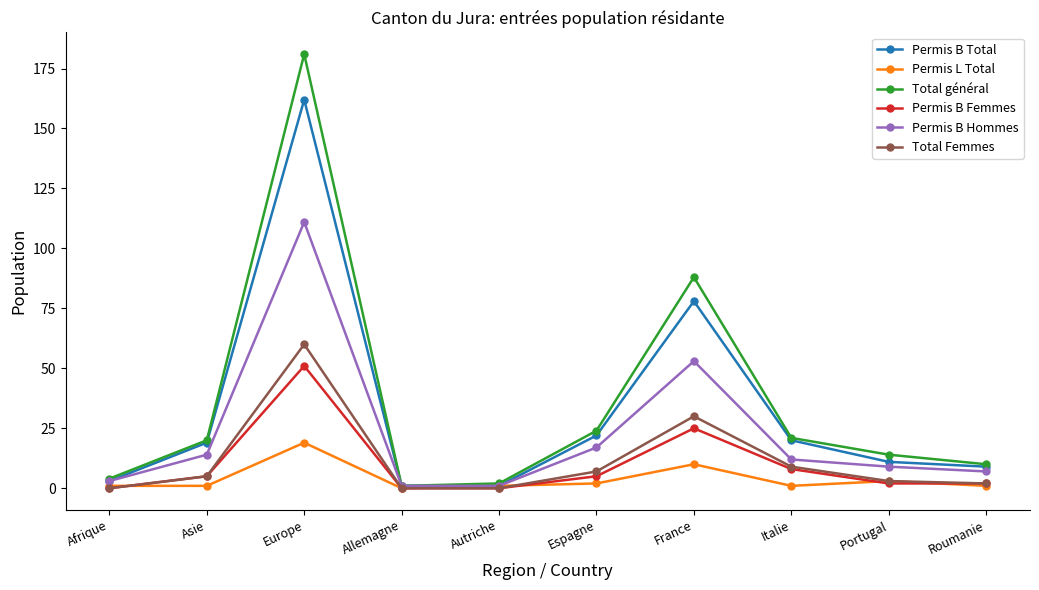

What is the label of the 4th point from the right?

France